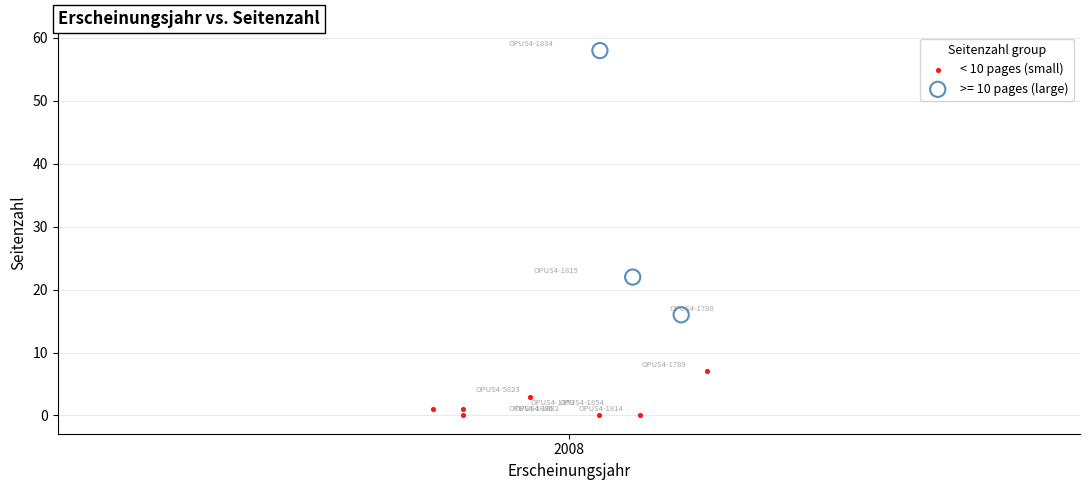

Which series reaches the minimum Y coordinate?

< 10 pages (small)